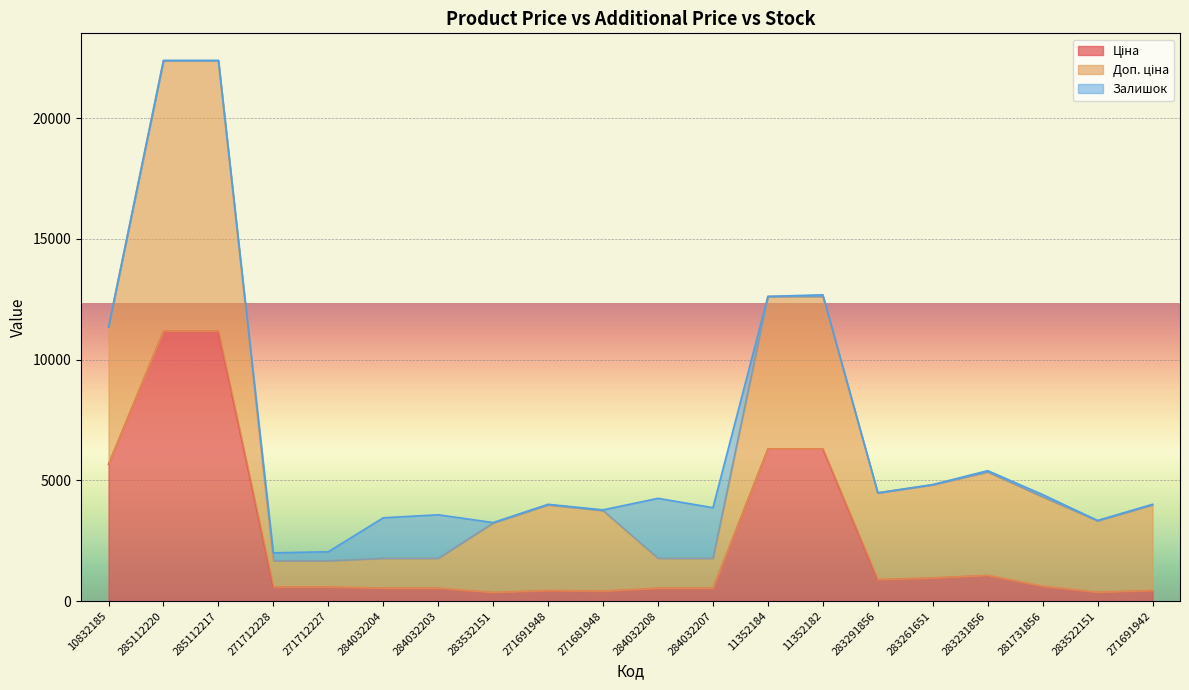

How many lines are shown in the chart?

3